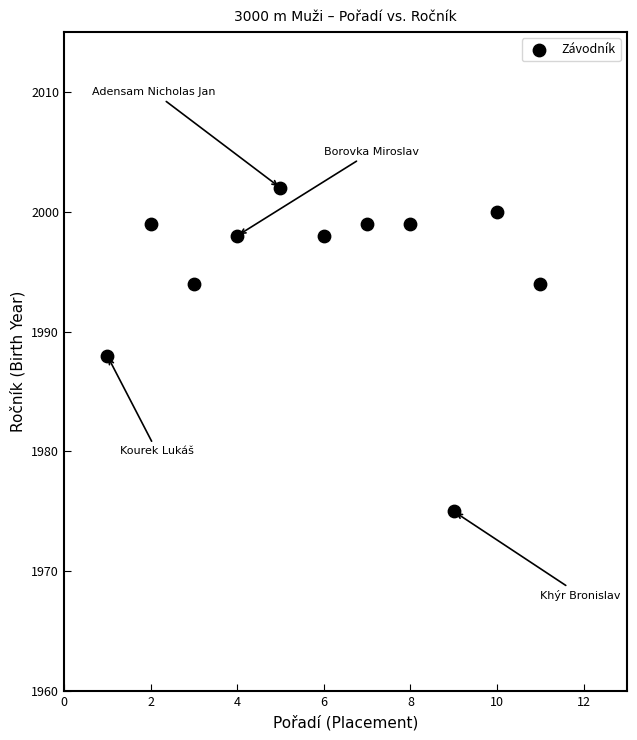

What is the range of Y values (max minus min)?

27